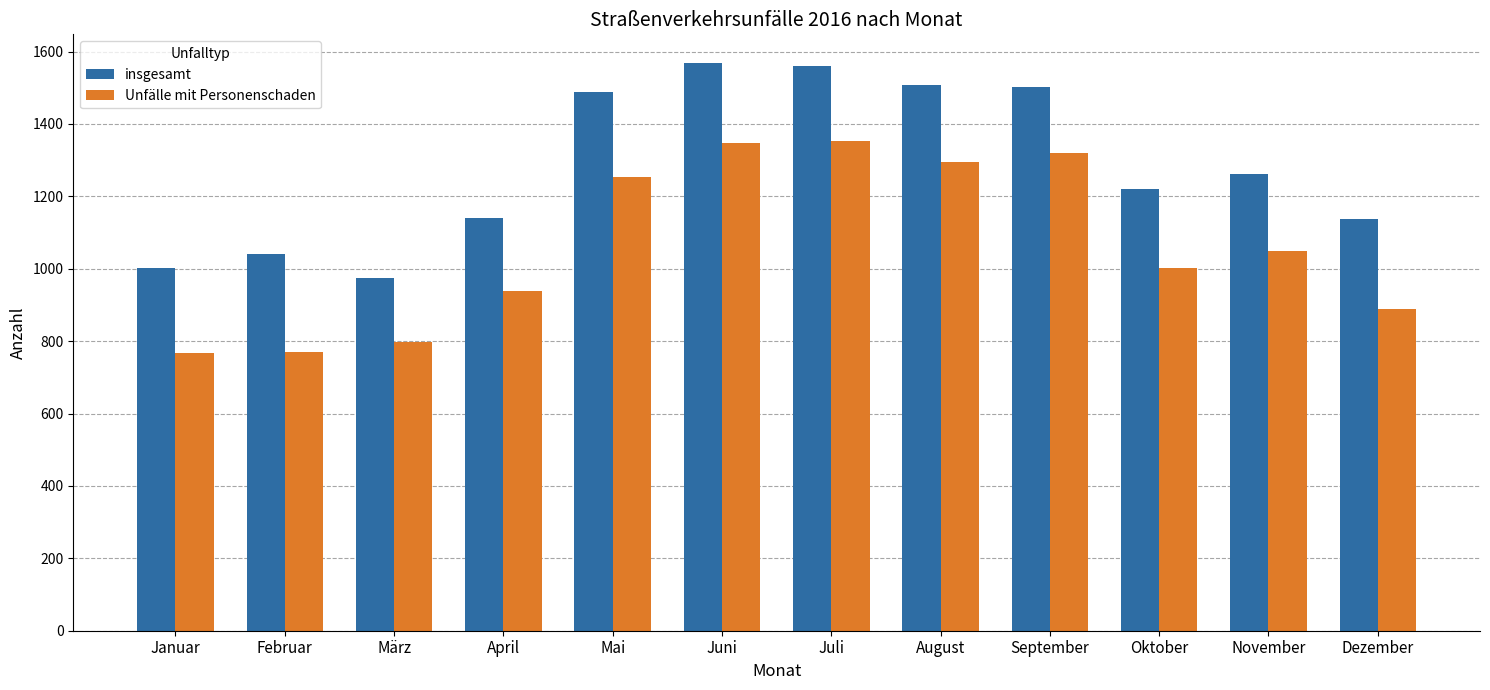

Which series changed the most between Januar and Juni?

Unfälle mit Personenschaden